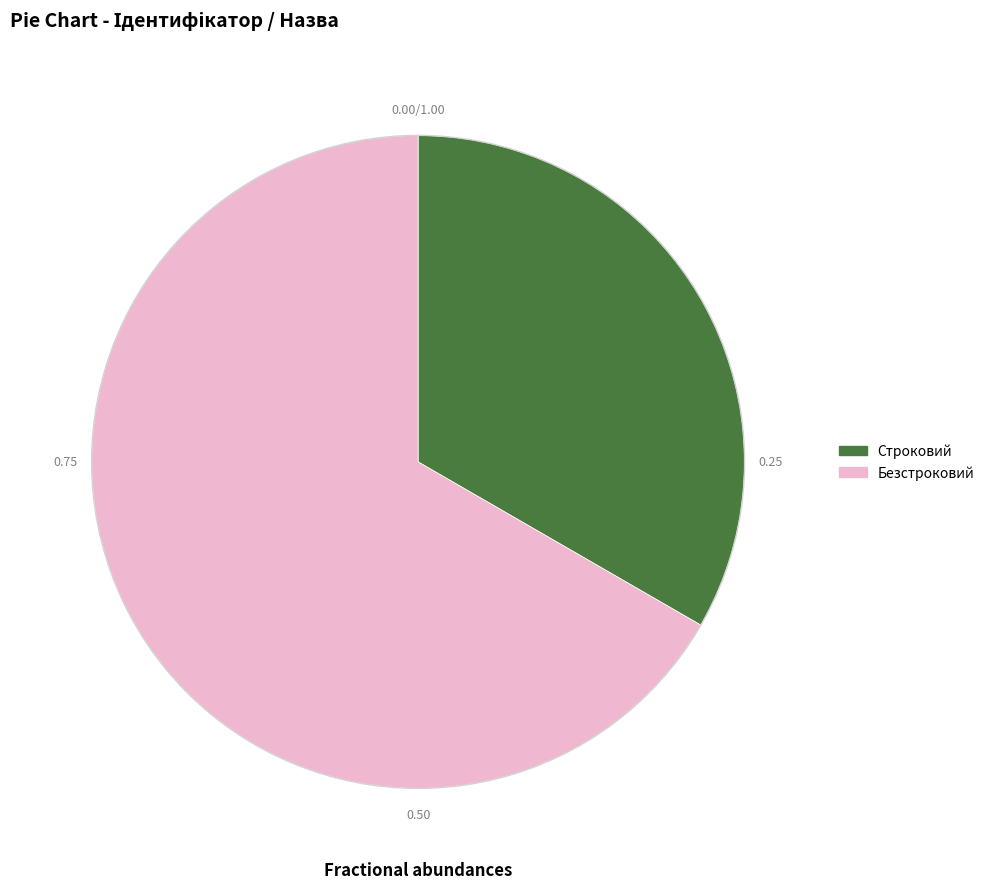

Is there a majority slice in this chart?

Yes